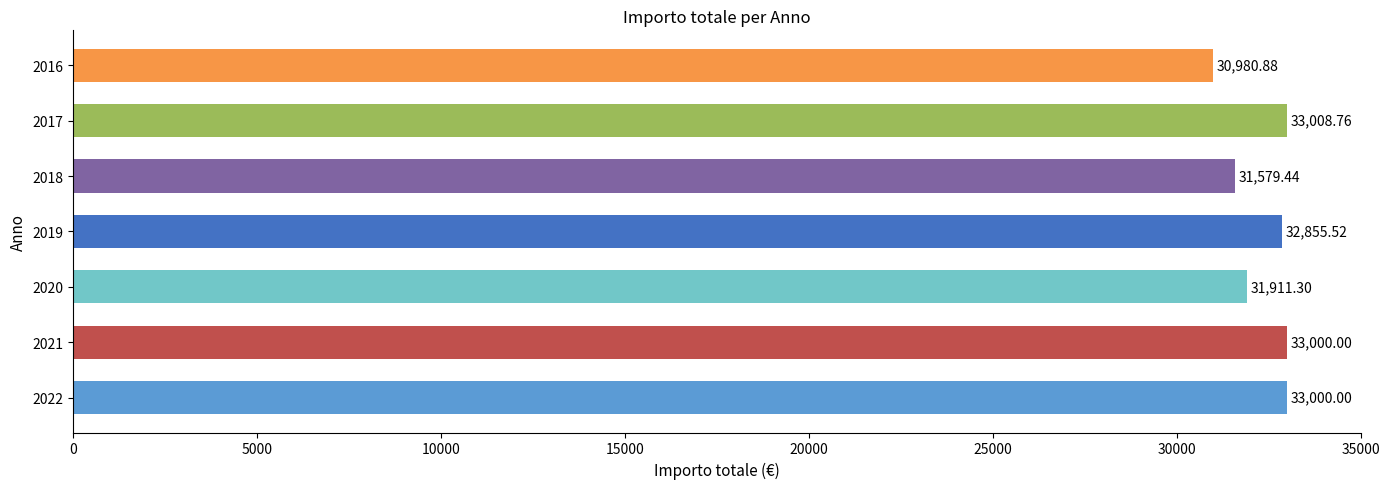

What is the change in value from 2017 to 2016?

-2027.9